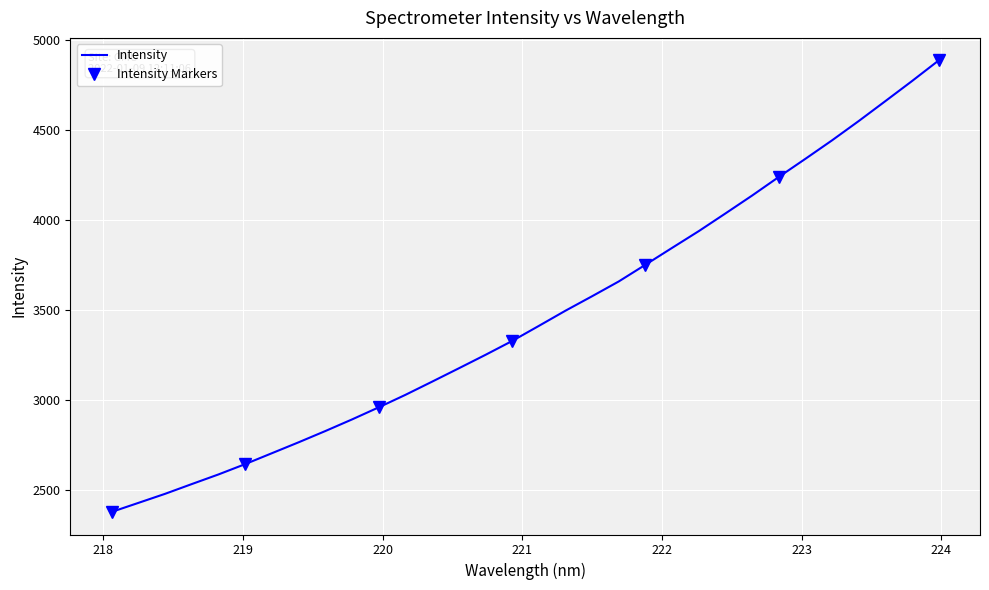

Where is the data nearest to the value 3629?

221.6902